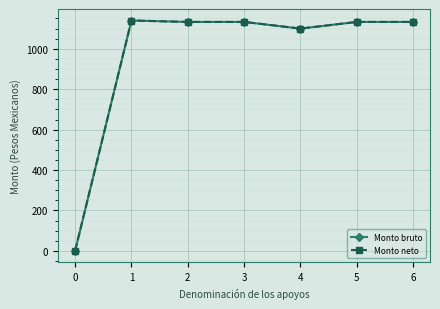

What is the sum of the Monto neto values at 3 and 5?

2266